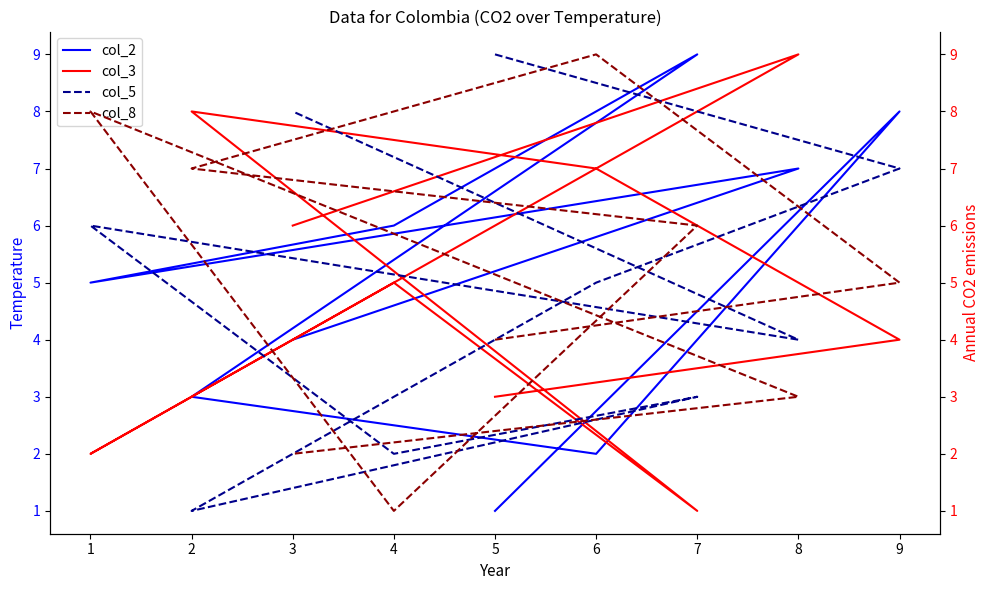

How many intersections are there between col_2 and col_8?

5